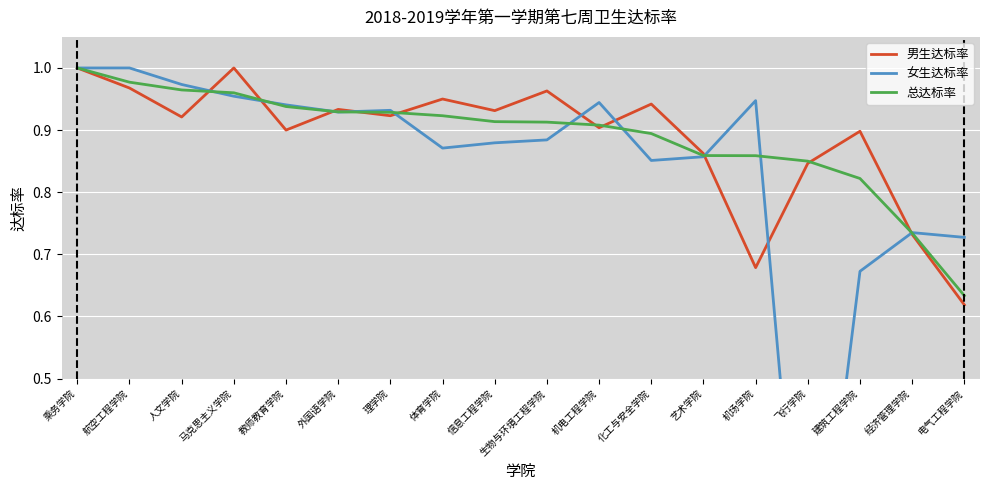

Which has a higher value, 机场学院 or 化工与安全学院?

化工与安全学院